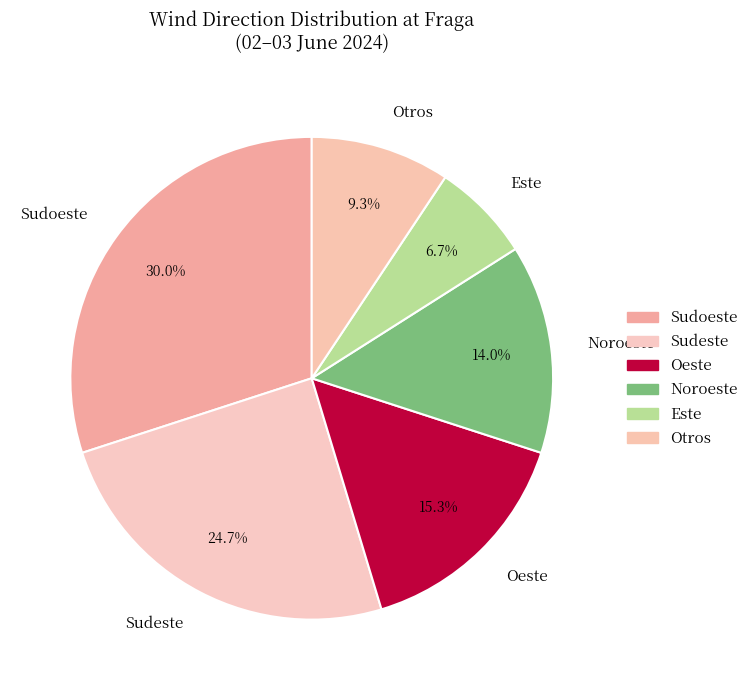

Between Sudeste and Sudoeste, which is larger?

Sudoeste